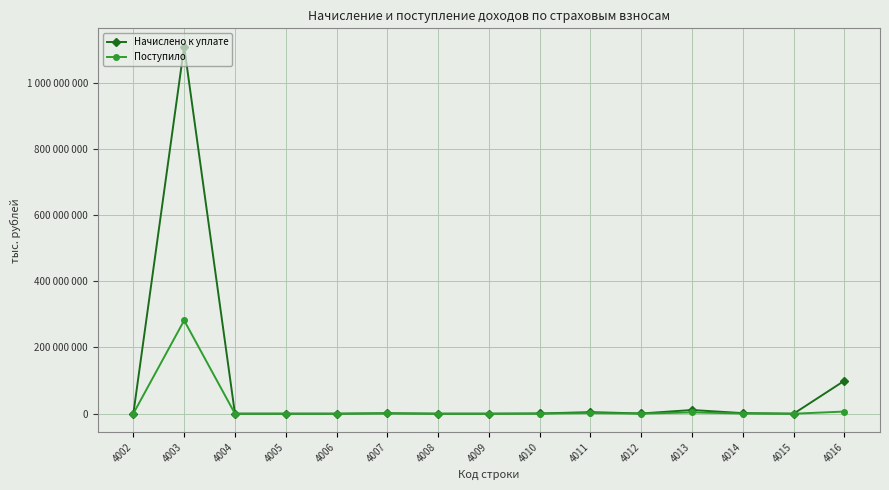

At which label is Поступило closest to 140815572?

4016